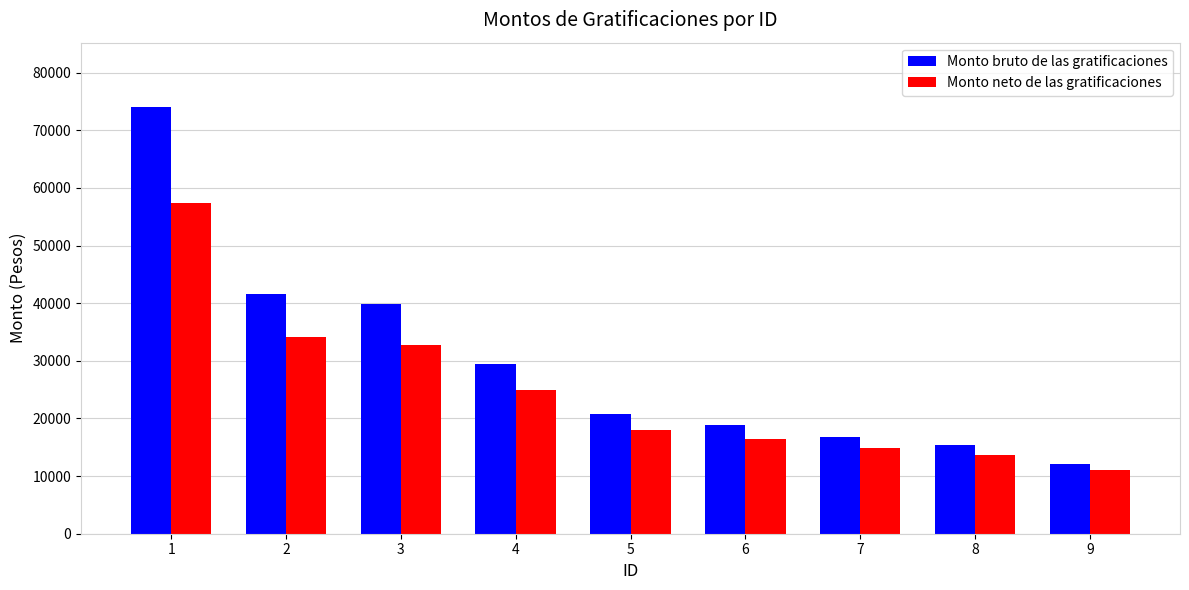

Reading left to right, extract all data points from this chart.

Monto bruto de las gratificaciones: 1=74105.2	2=41580.4	3=39788.8	4=29490.0	5=20751.5	6=18854.8	7=16714.4	8=15327.6	9=12054.4
Monto neto de las gratificaciones: 1=57406.5	2=34143.1	3=32773.3	4=24858.9	5=17987.4	6=16495.6	7=14811.9	8=13716.4	9=11012.2